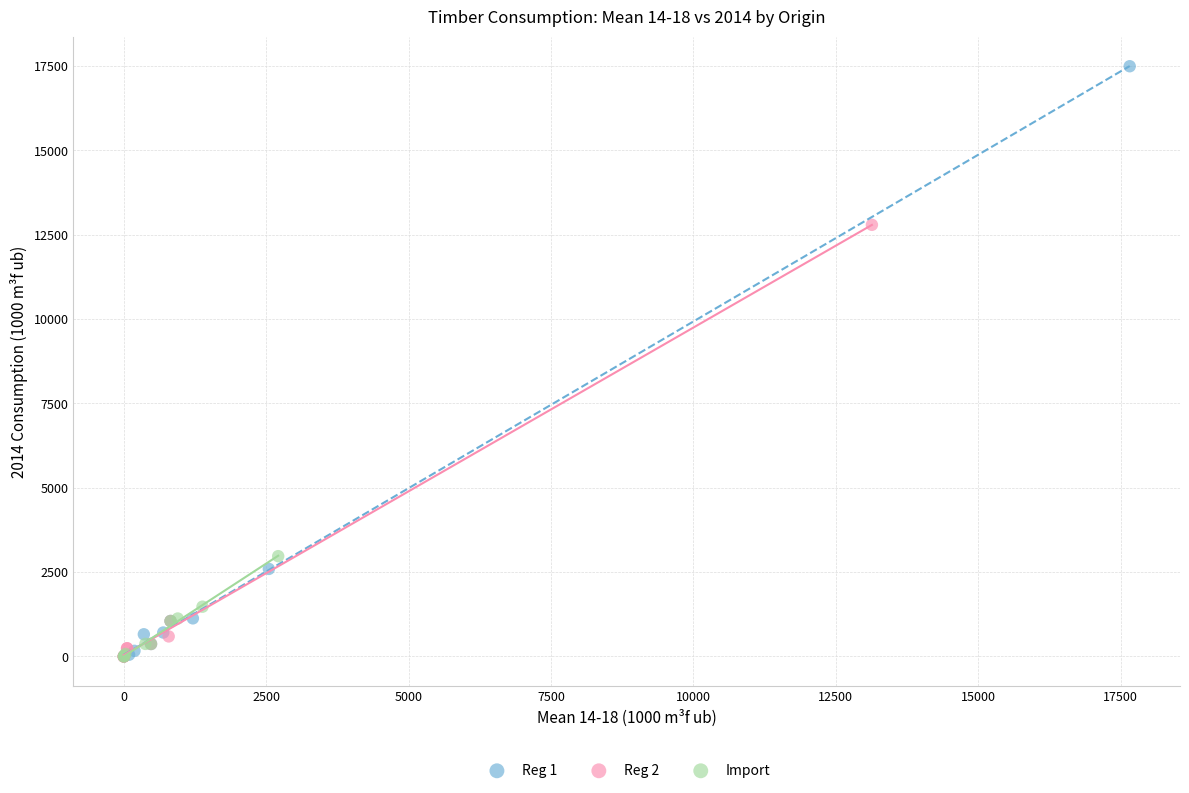

Which series contains the highest Y value?

Reg 1